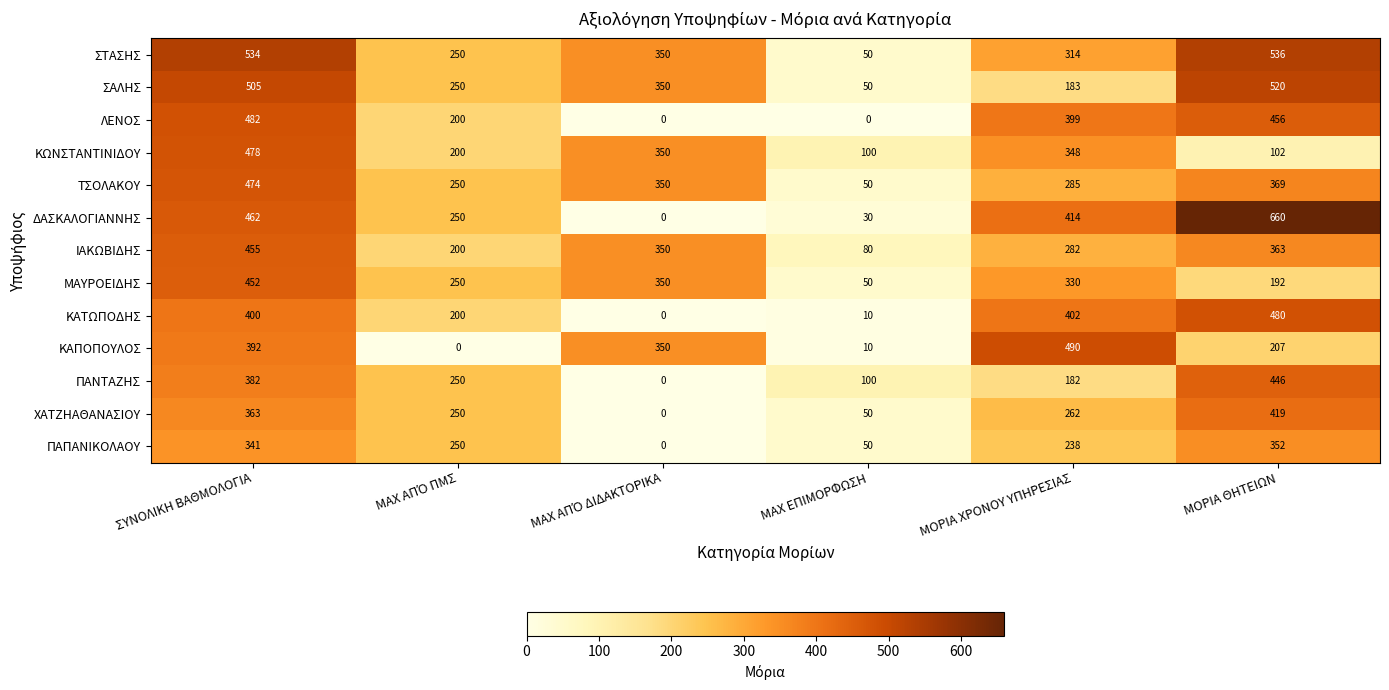

What is the average value of the ΧΑΤΖΗΑΘΑΝΑΣΙΟΥ series?

224